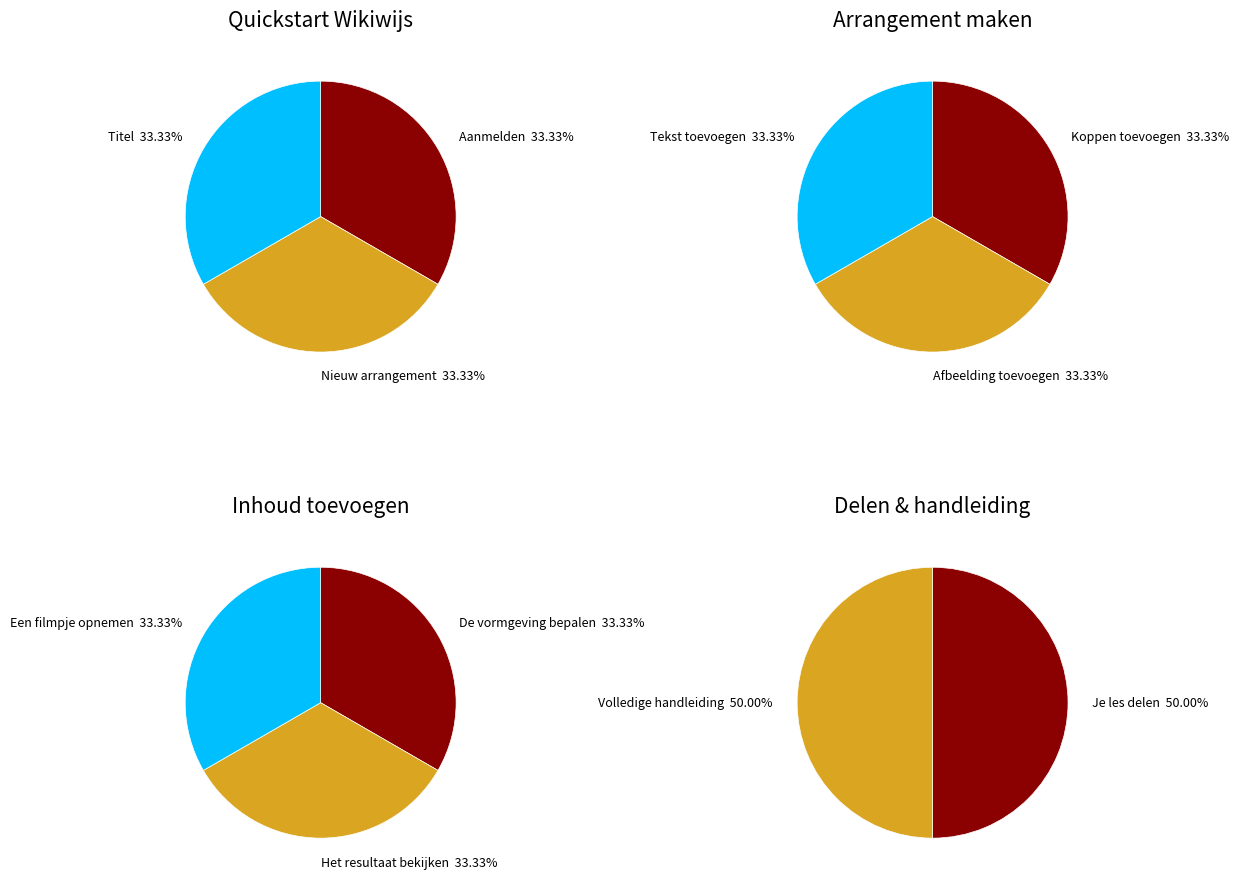

How many slices are in this pie chart?

11